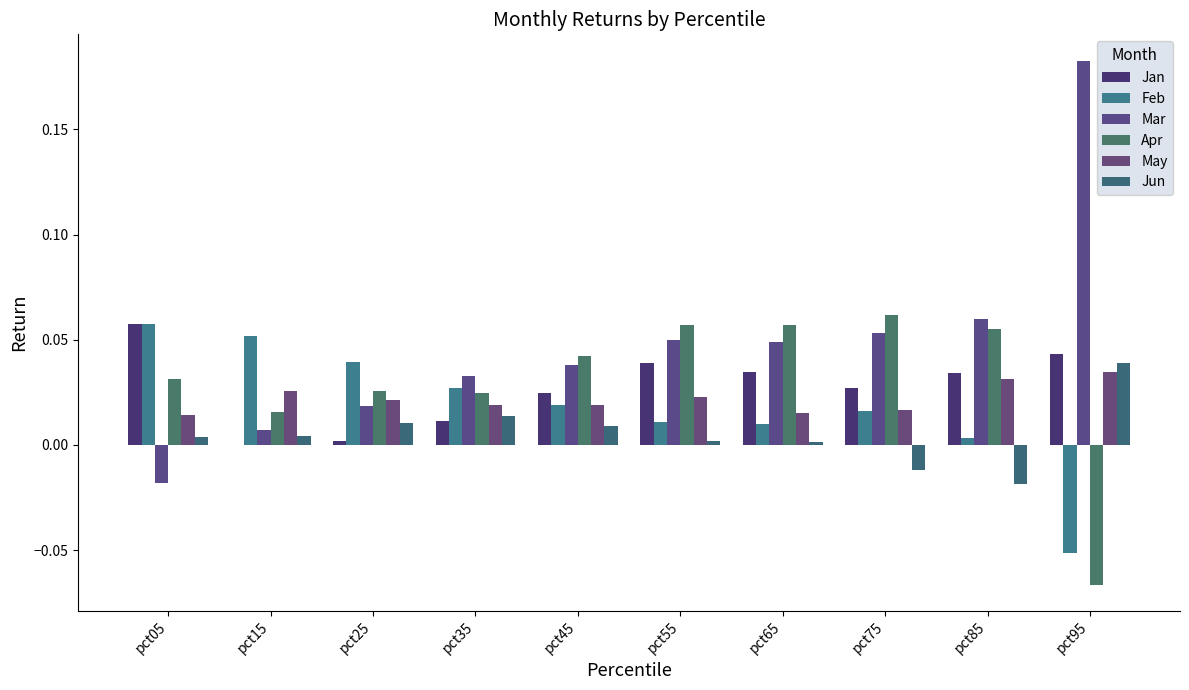

List the series in order of their peak value, lowest first.

May, Jun, Feb, Jan, Apr, Mar